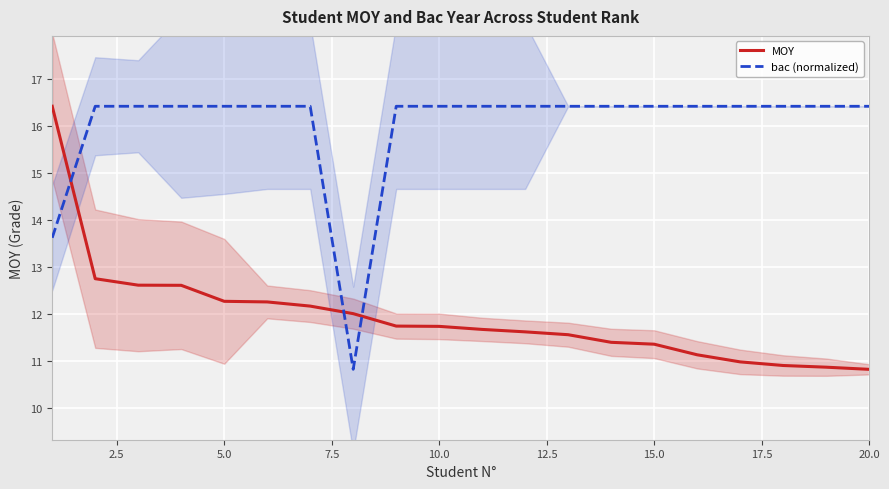

At how many categories does at least one series exceed 16?

19